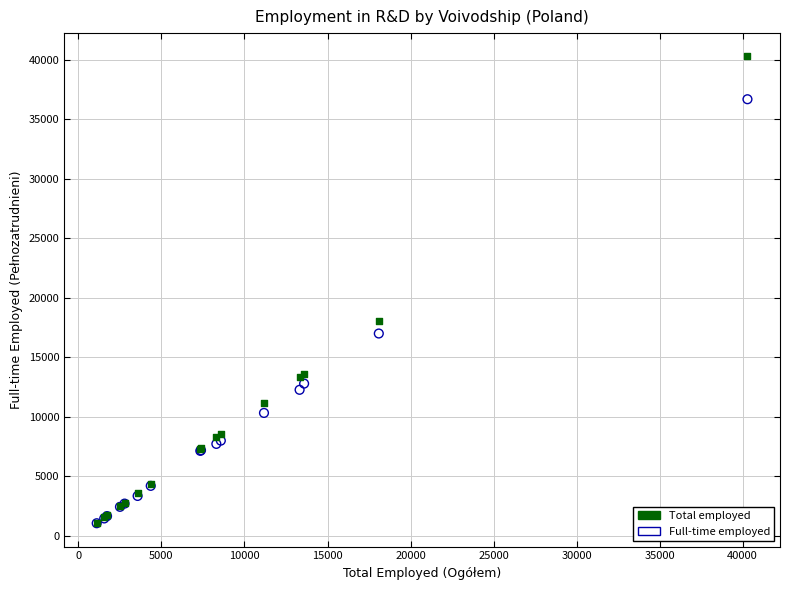

Across all series, what Y value is closest to 20676?

18089